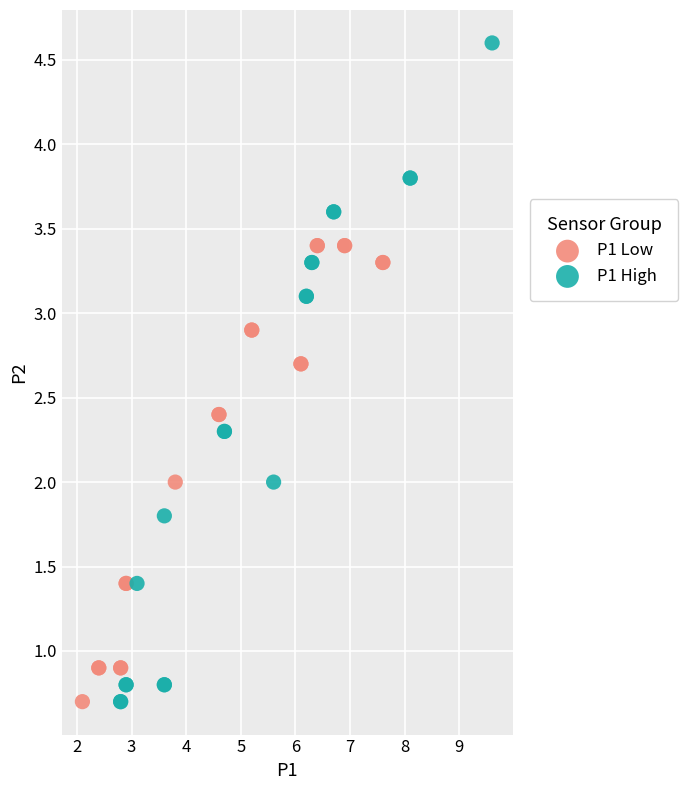

Which series has the widest spread of Y values?

P1 High